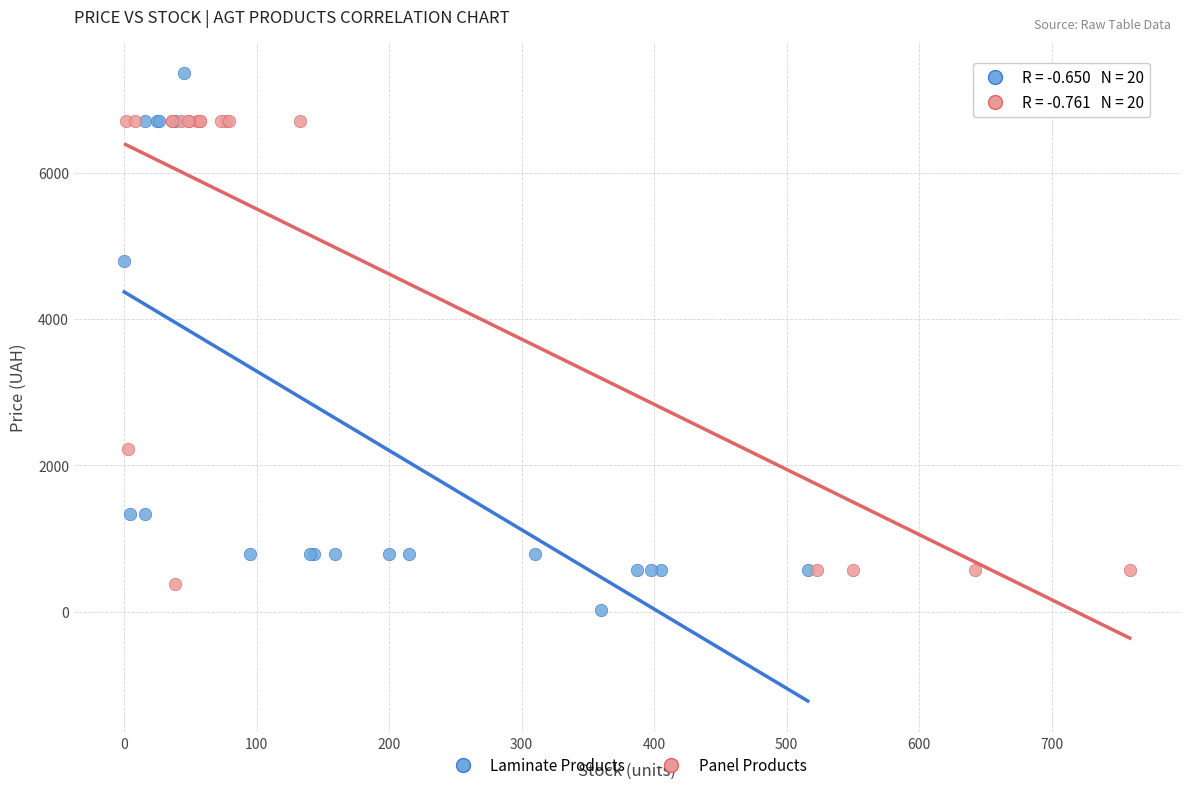

Which series contains the highest Y value?

Laminate Products